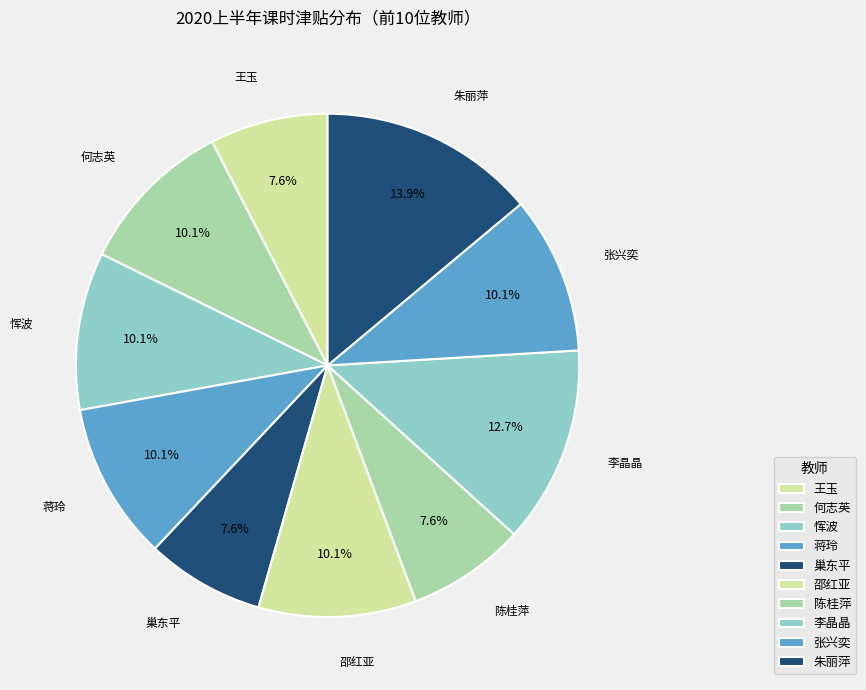

The 巢东平 slice represents 1% of the pie. True or false?

False